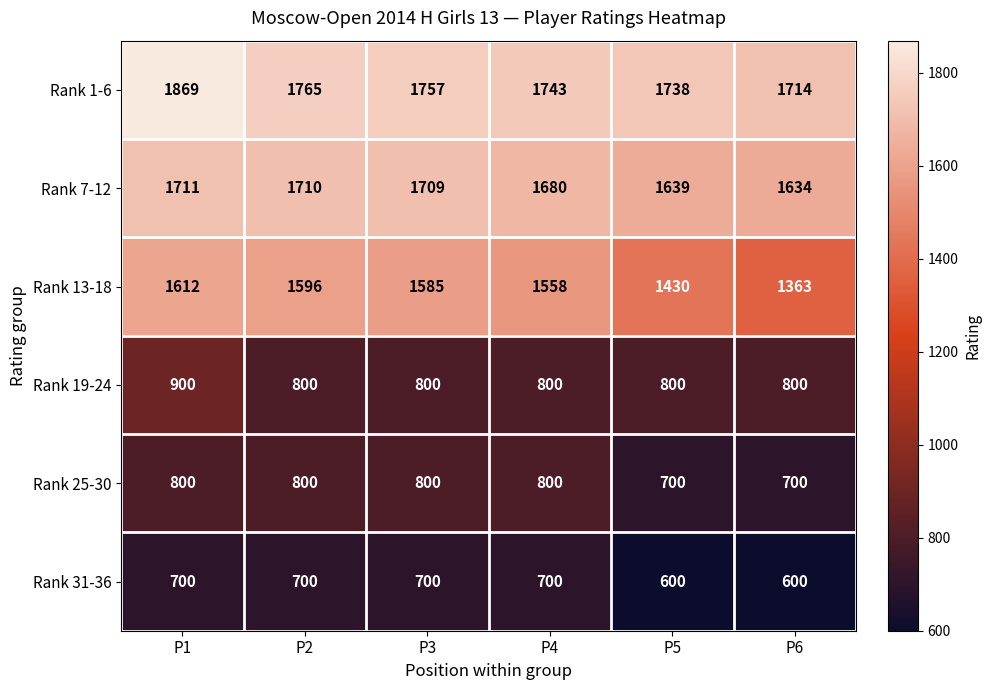

At how many categories does at least one series exceed 1377?

6